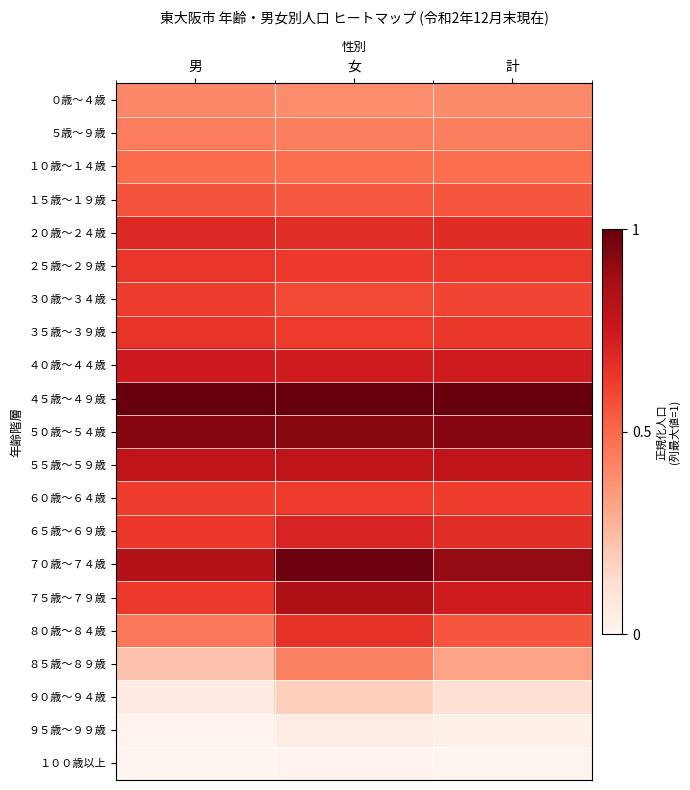

Count the number of data series in this chart.

21